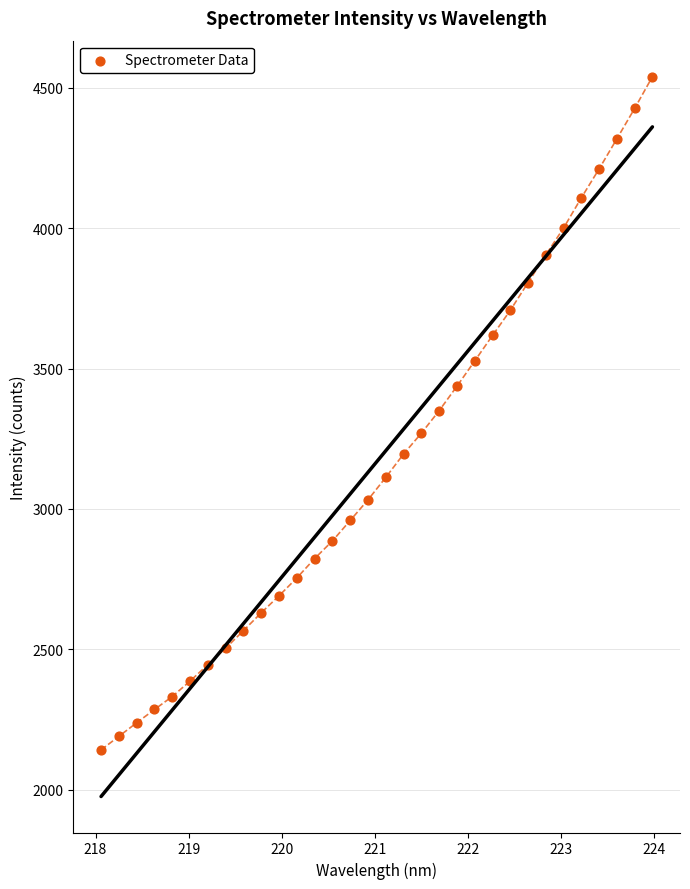

What is the range of X values (max minus min)?

5.9